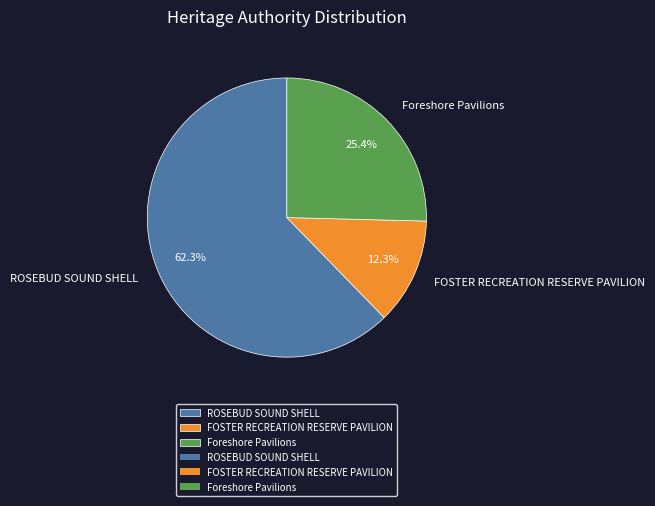

How many segments does this pie chart have?

3